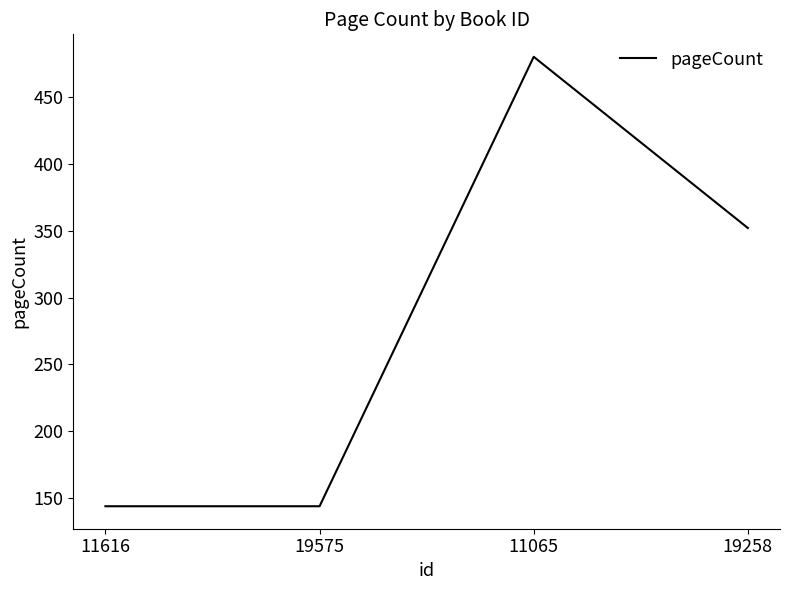

What is the sum of all values?

1120